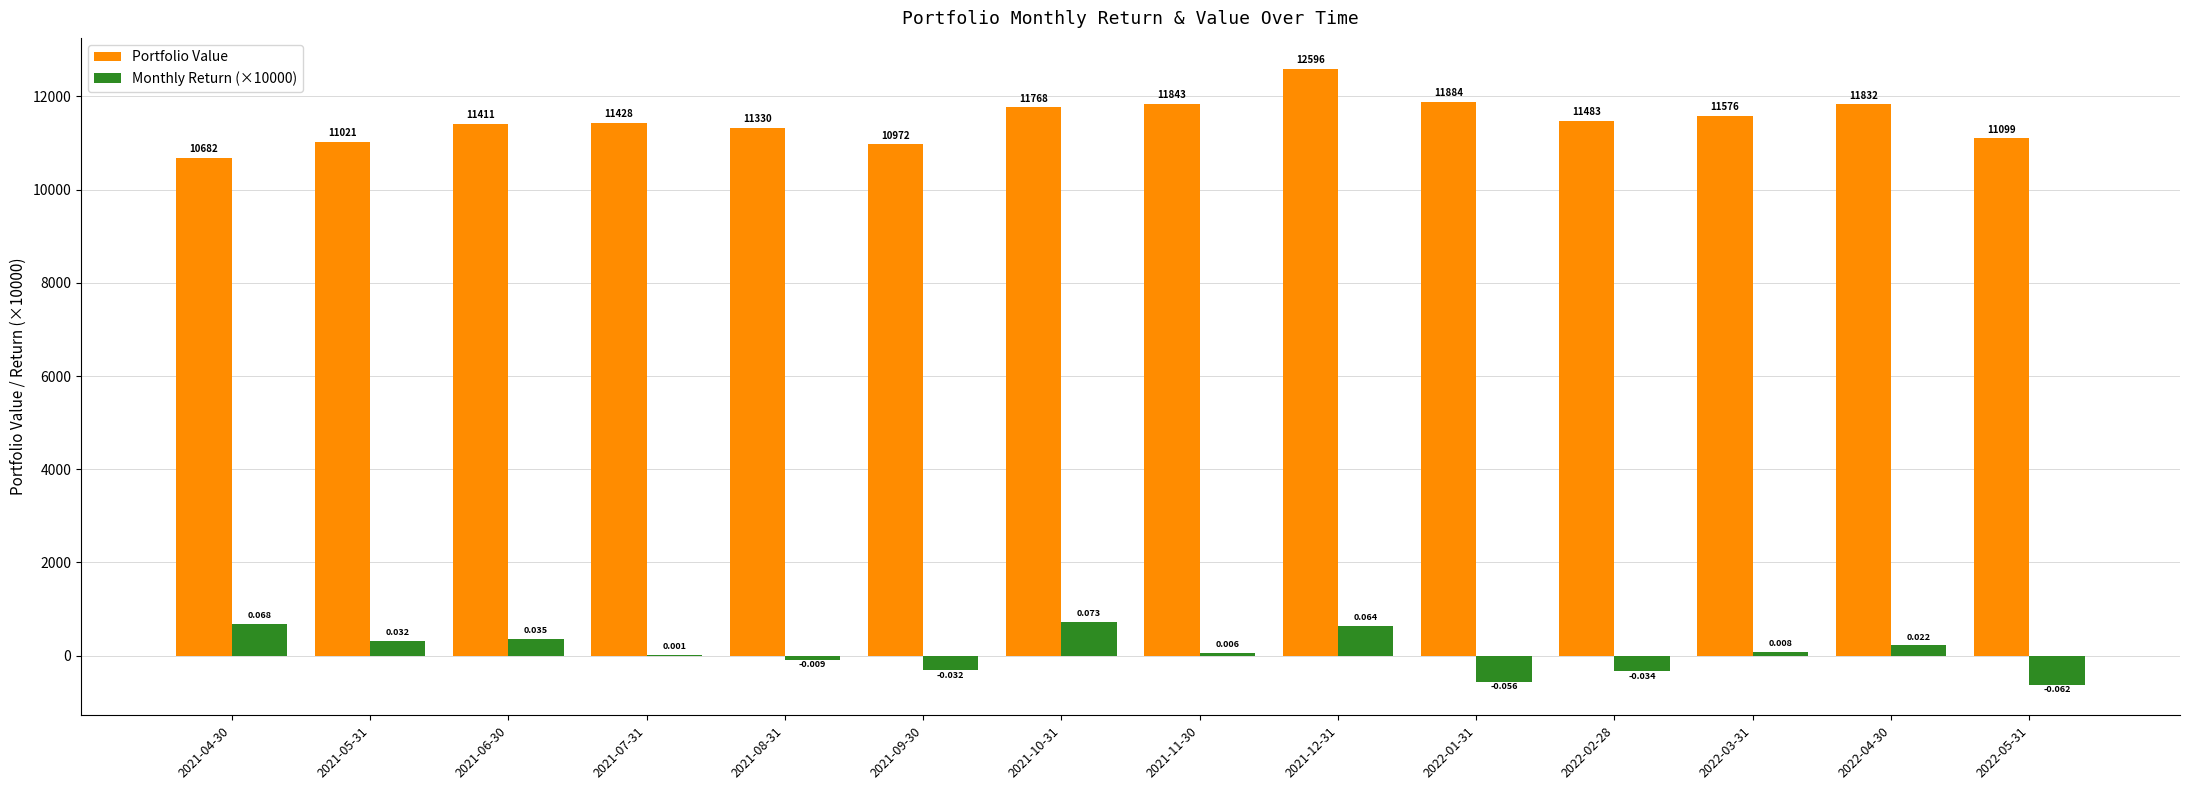

Which series has the largest total across all categories?

Portfolio Value